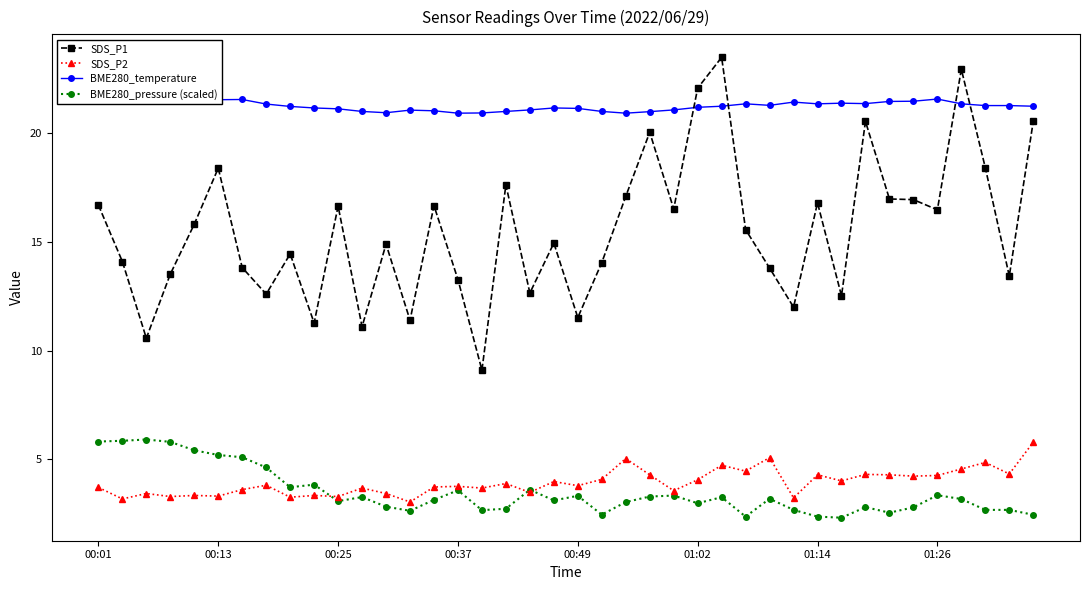

True or false: BME280_pressure (scaled) has more than 0 points higher than both neighbors.

True